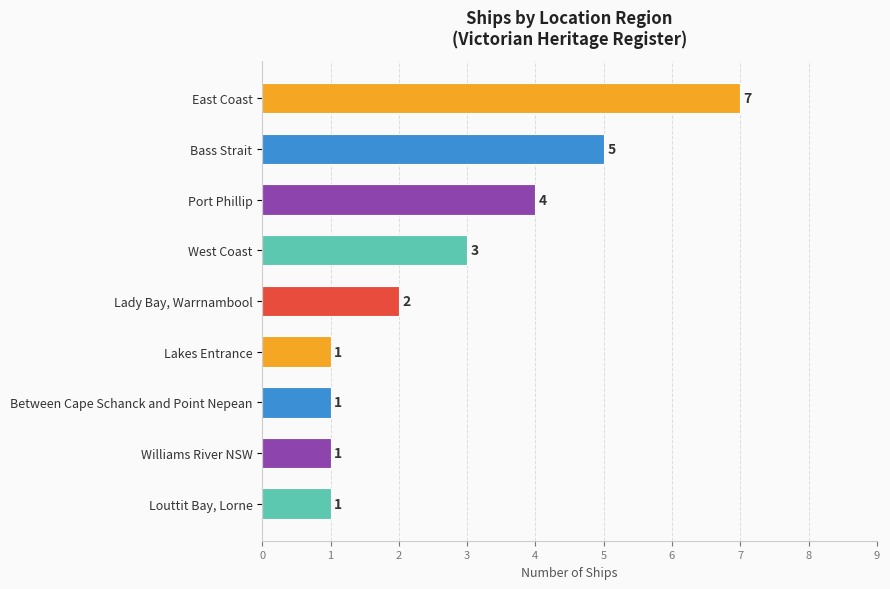

The value at Louttit Bay, Lorne is 1. True or false?

True